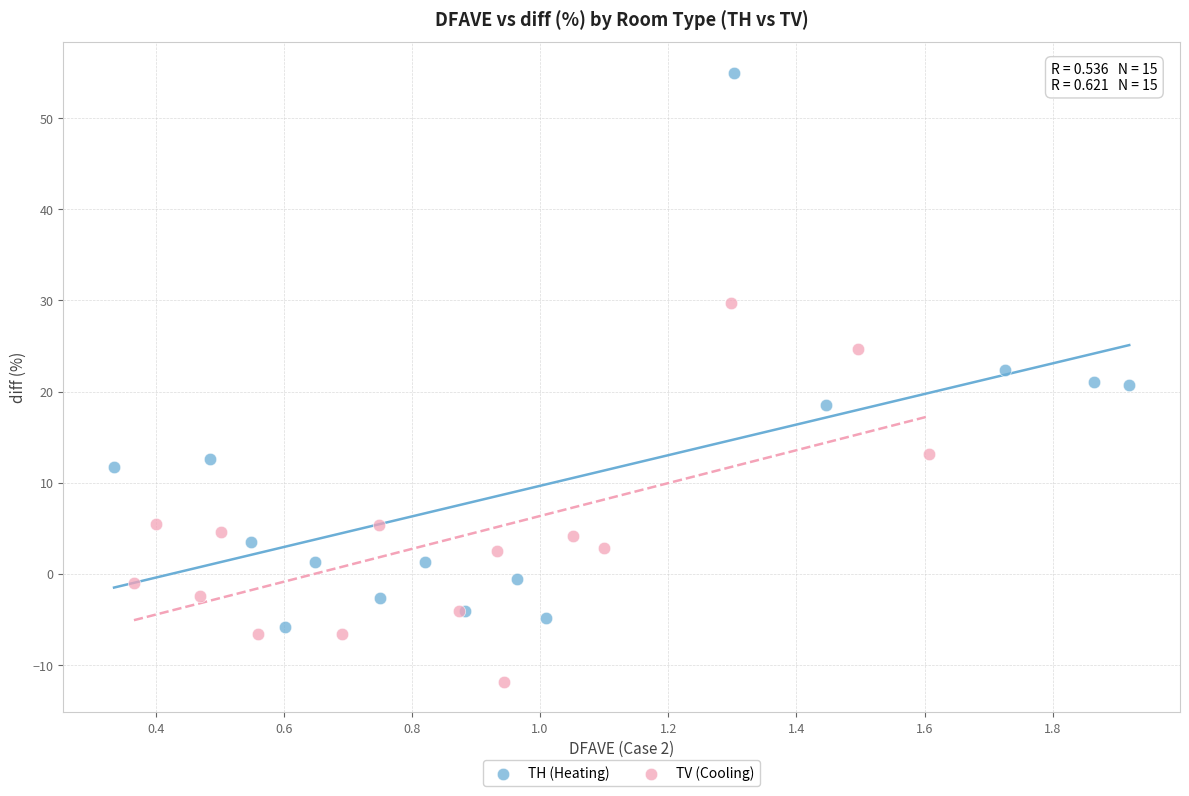

Which series reaches the maximum Y coordinate?

TH (Heating)